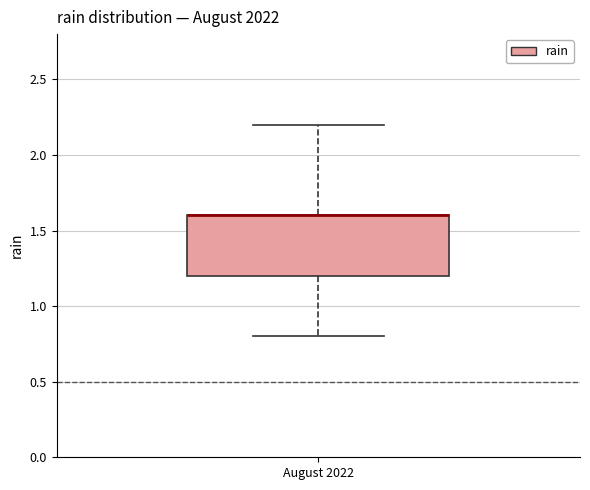

Read this box plot against the y-axis: the position of the median line, the range covered by the box, and the ends of both whiskers. The values are not printed on the chart, so give them approximately, as read against the axis.

median 1.6 (drawn on the box's upper edge), box 1.2 to 1.6, whiskers 0.8 to 2.2